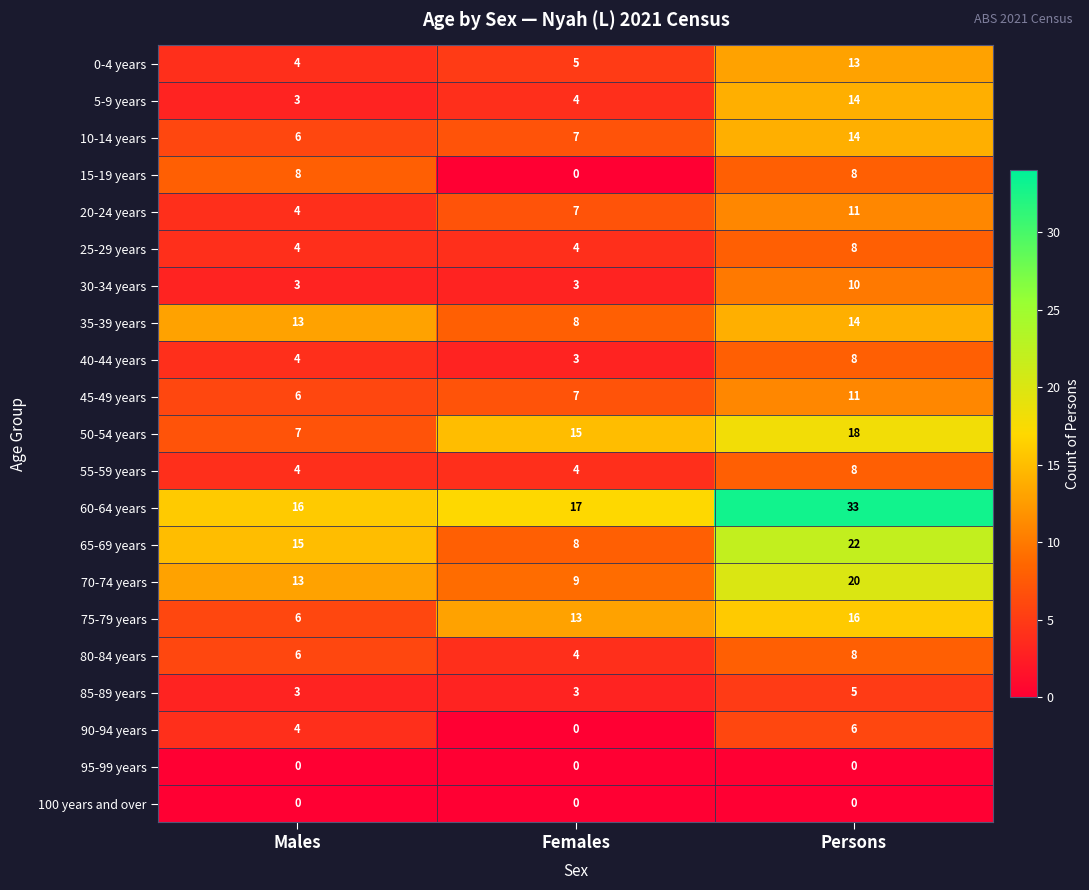

List the labels in order of 20-24 years value, largest first.

Persons, Females, Males